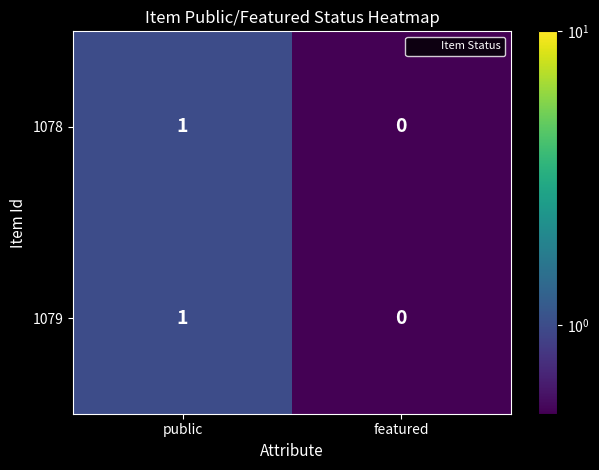

What is the total value across all series at featured?

0